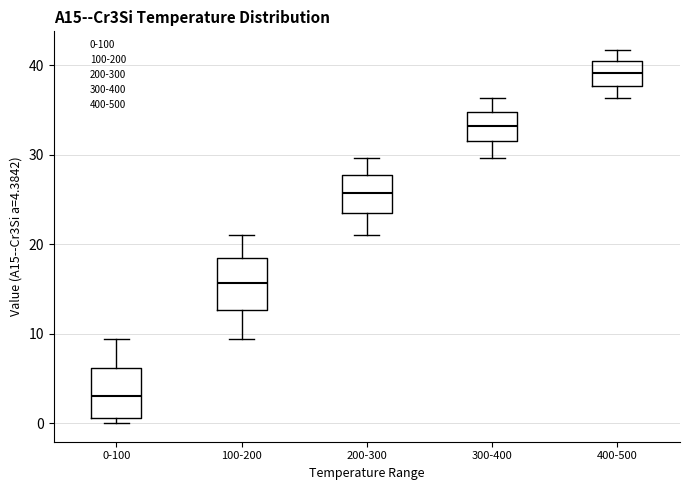

Reading left to right, transcribe this box plot: for each box, give where its median line is, the range the box spans, and where its two whiskers end, as read against the y-axis. The values are not printed on the chart, so give them approximately, as read against the axis.

0-100: median 3, box 1 to 6, whiskers 0 to 9
100-200: median 16, box 13 to 18, whiskers 9 to 21
200-300: median 26, box 23 to 28, whiskers 21 to 30
300-400: median 33, box 31 to 35, whiskers 30 to 36
400-500: median 39, box 38 to 40, whiskers 36 to 42